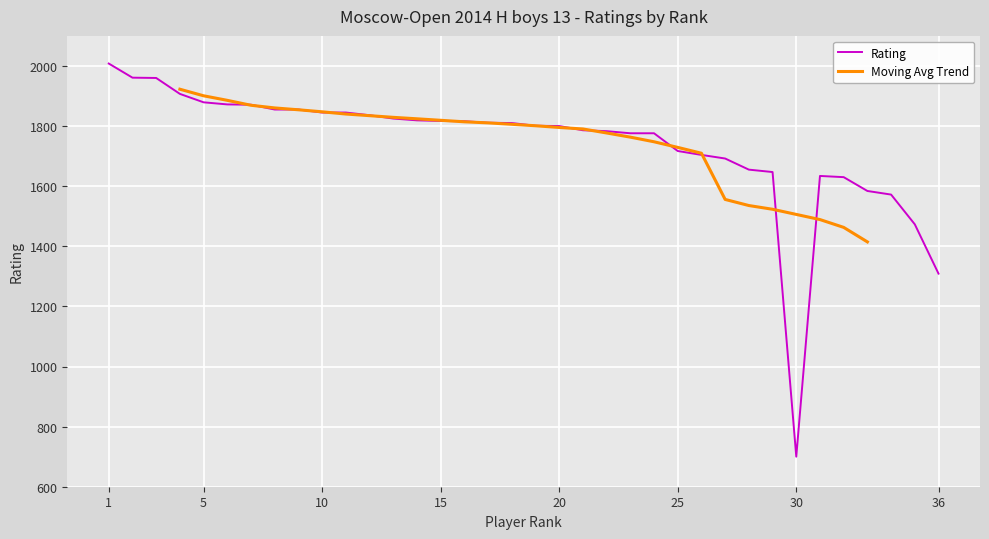

Count the number of categories in the chart.

36